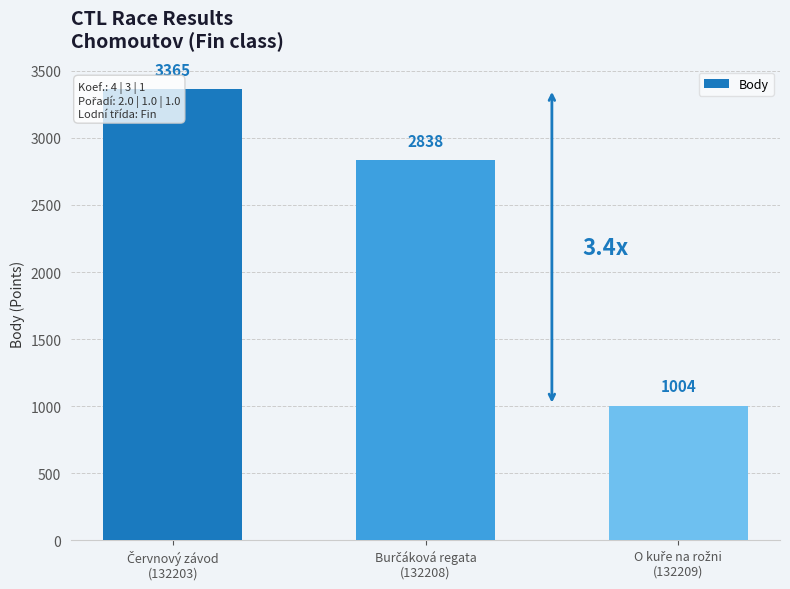

List the labels in order of value, smallest first.

O kuře na rožni
(132209), Burčáková regata
(132208), Červnový závod
(132203)